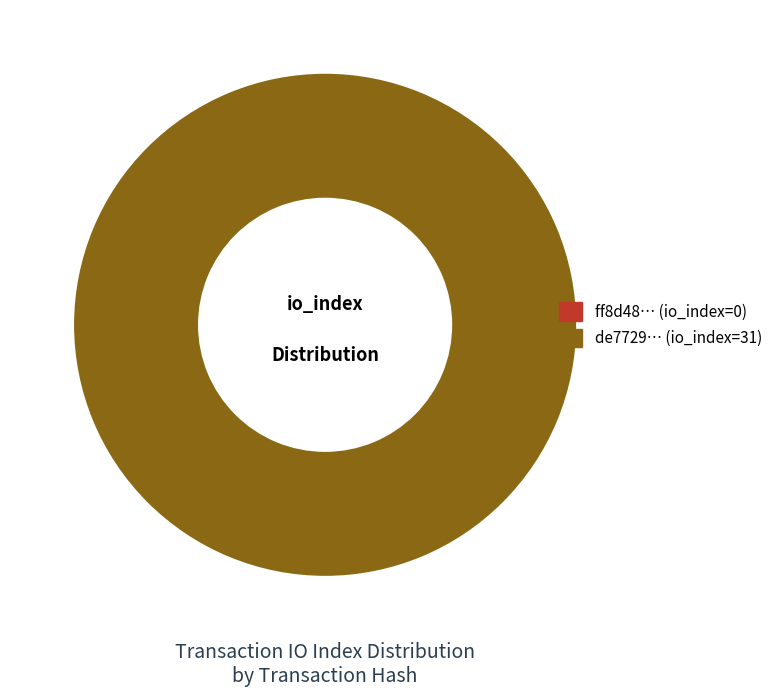

Is there any slice that represents more than half of the pie?

Yes